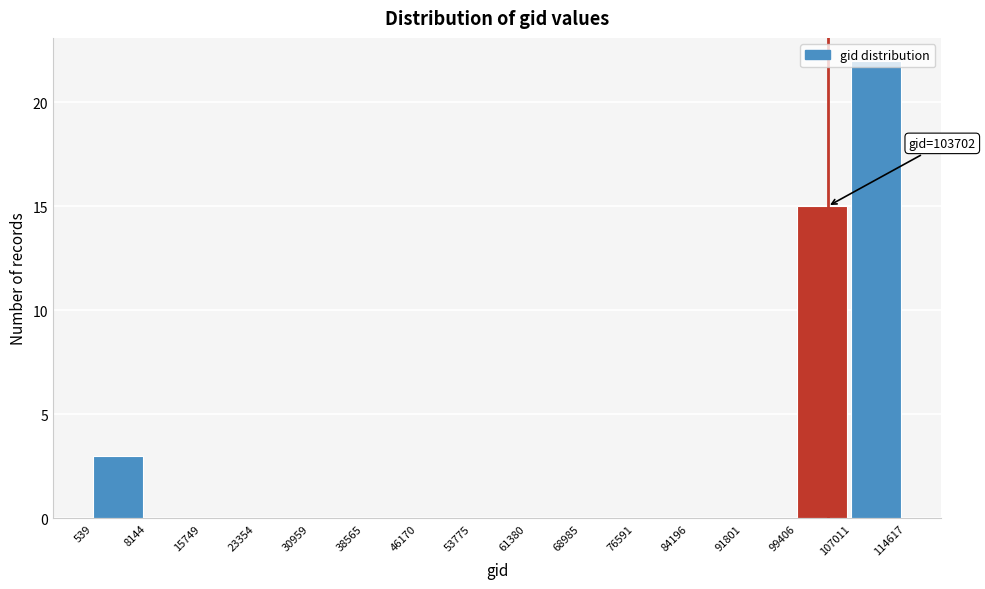

Over which range of the x-axis is the bar tallest?

107011 to 114617